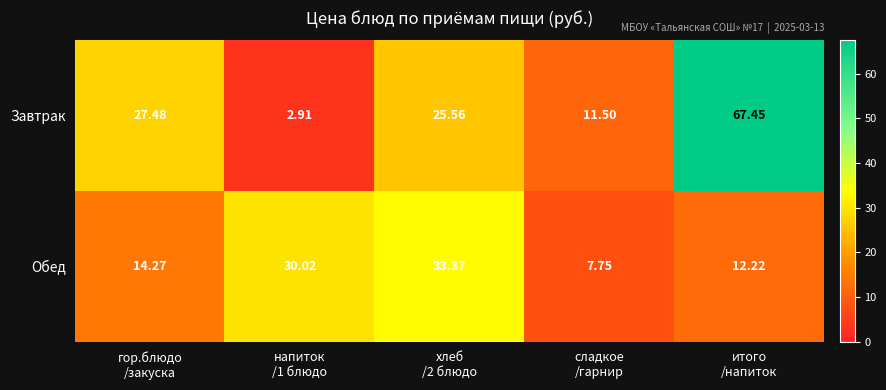

Which series has the largest total across all categories?

Завтрак